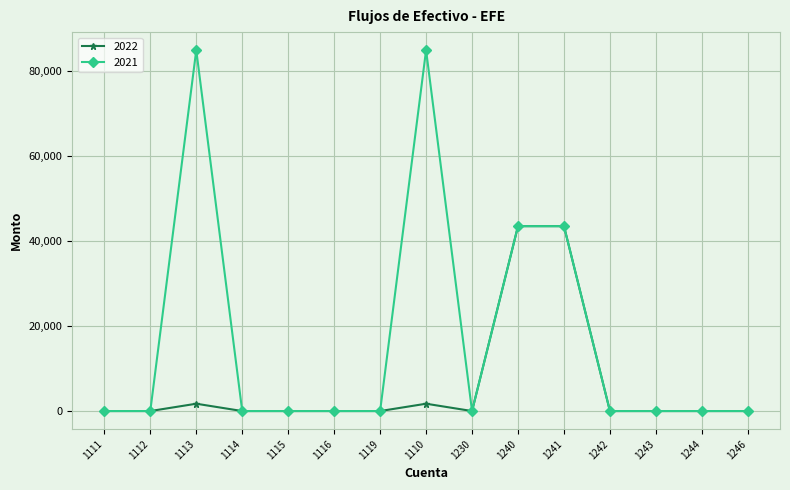

Which series has the largest total across all categories?

2021